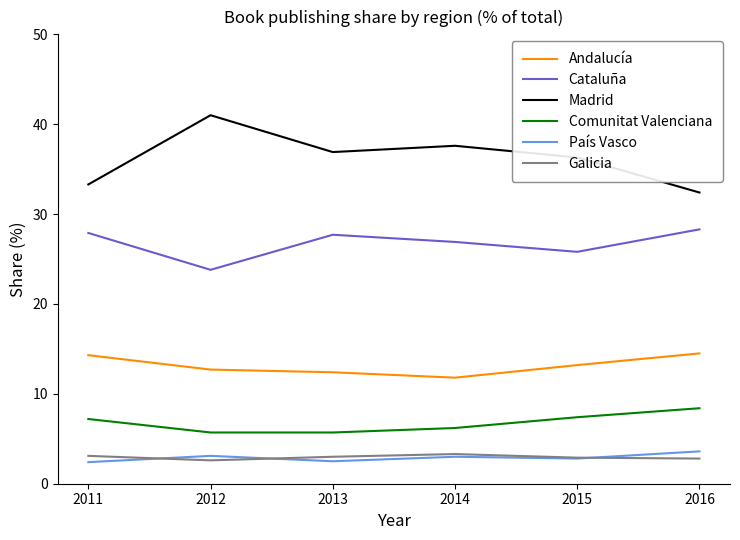

What is the difference between the highest and lowest values at 2013?

34.4